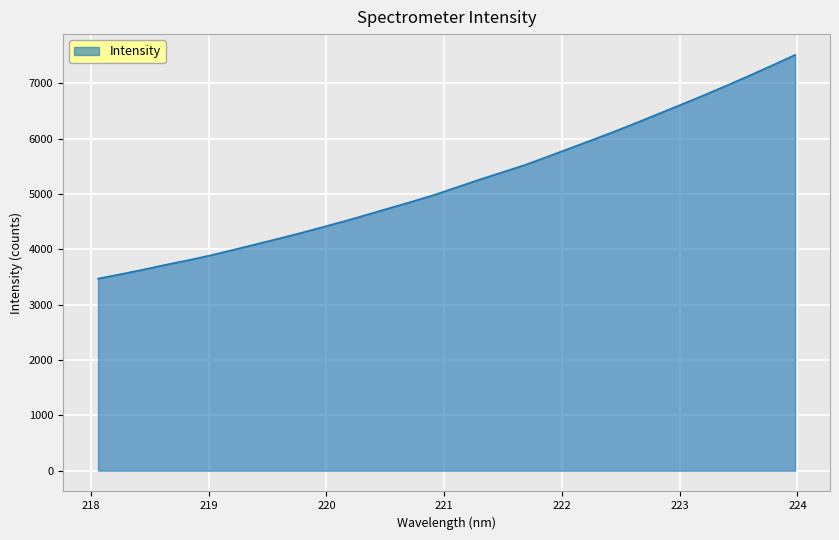

What is the smallest value displayed?

3471.1